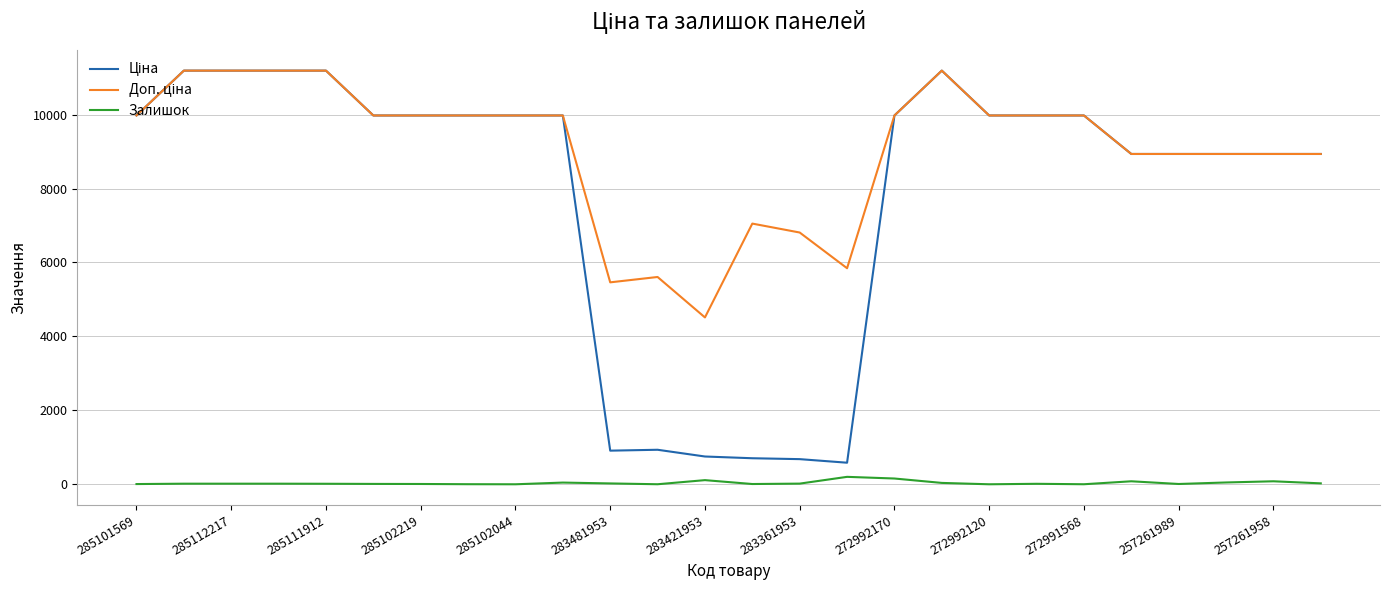

What is the maximum value shown in the chart?

11188.2